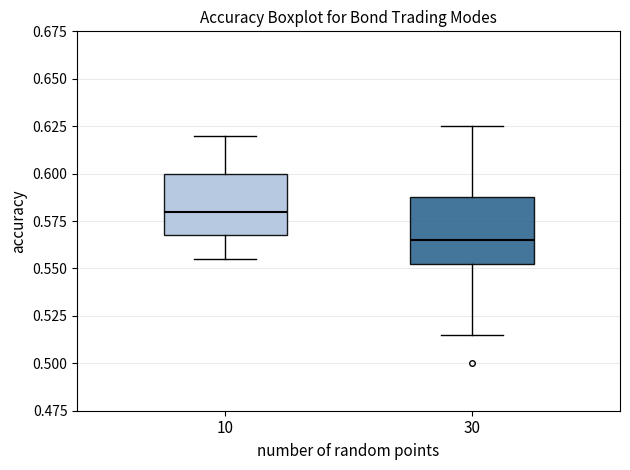

Reading left to right, transcribe this box plot: for each box, give where its median line is, the range the box spans, and where its two whiskers end, as read against the y-axis. The values are not printed on the chart, so give them approximately, as read against the axis.

10: median 0.580, box 0.570 to 0.600, whiskers 0.555 to 0.620
30: median 0.565, box 0.555 to 0.590, whiskers 0.515 to 0.625